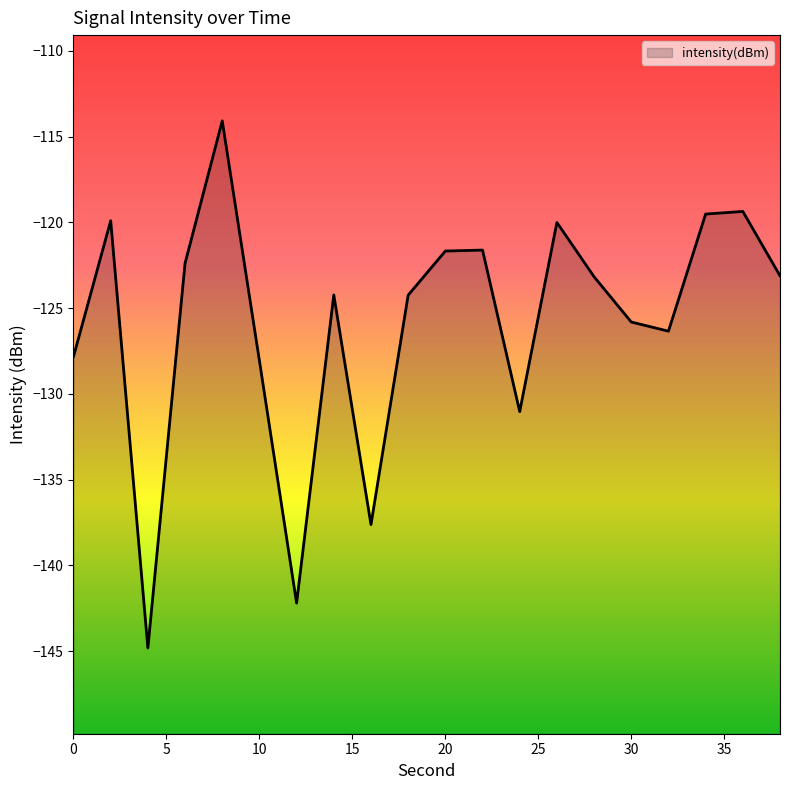

What is the smallest value displayed?

-144.8